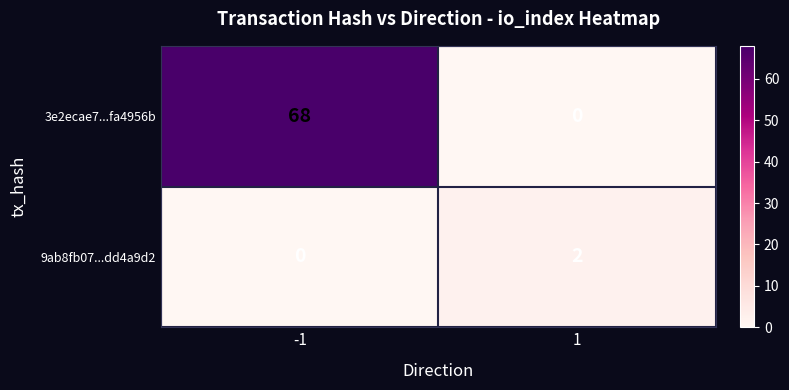

The 3e2ecae7...fa4956b series shows 0 at 1. True or false?

True